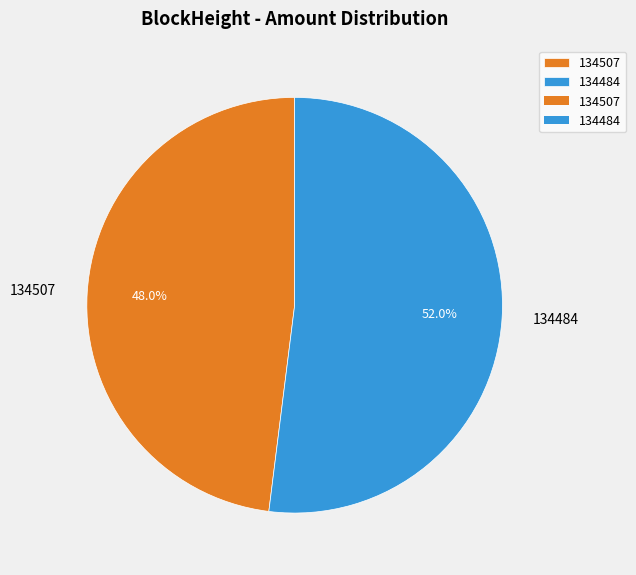

What is the largest slice in the pie chart?

134484